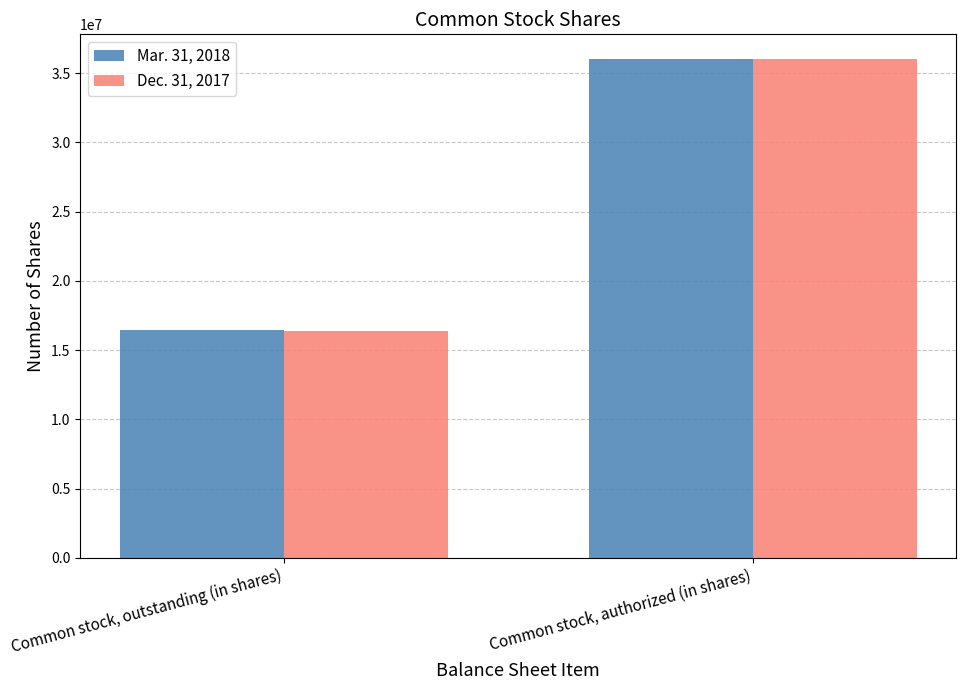

True or false: Dec. 31, 2017 has a value of 22912775 at Common stock, authorized (in shares).

False